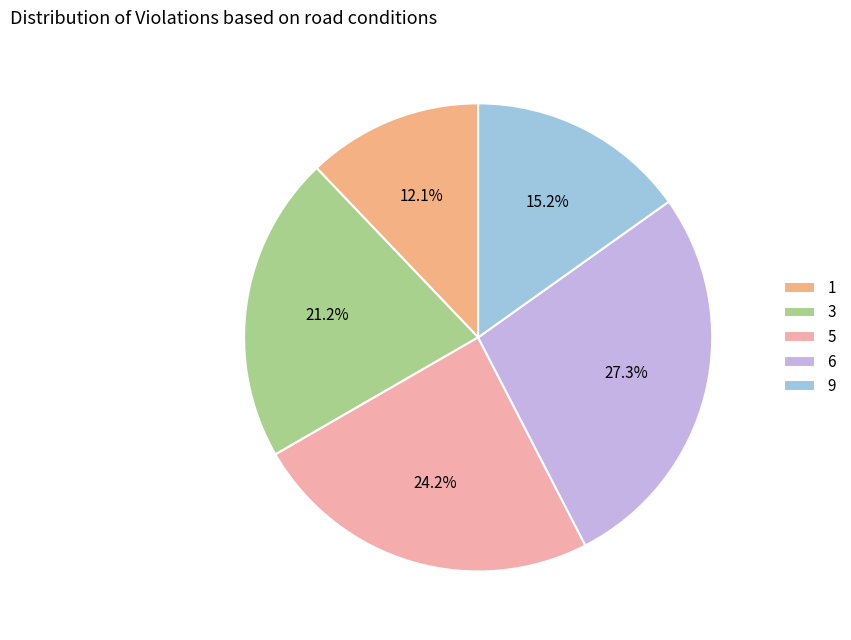

What is the ratio of the value at 9 to the value at 5?

0.6